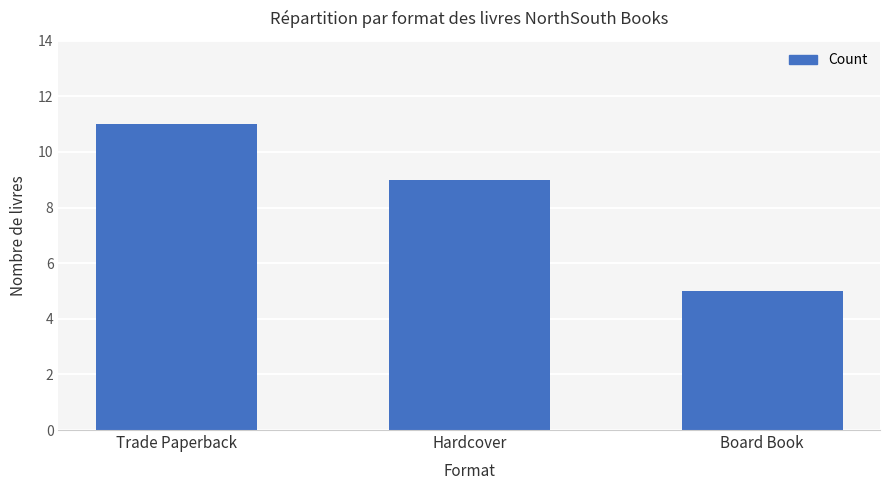

What is the sum of the values at Trade Paperback and Board Book?

16